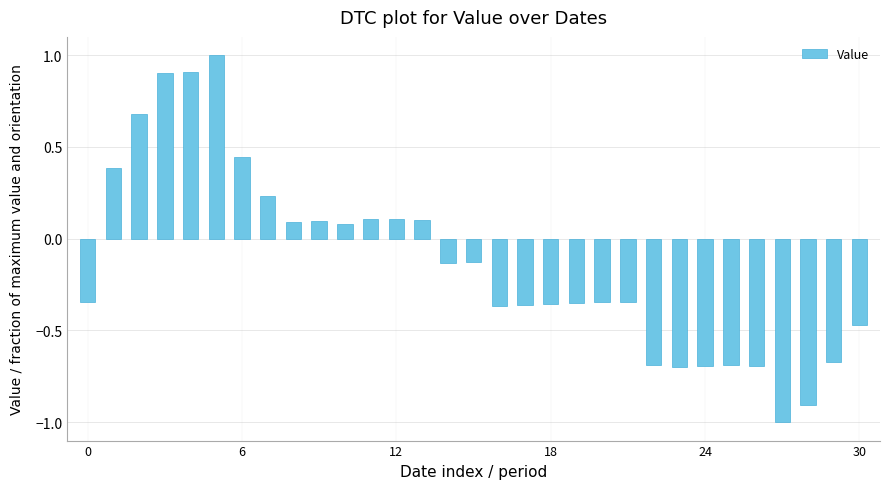

What is the smallest value displayed?

-1.0